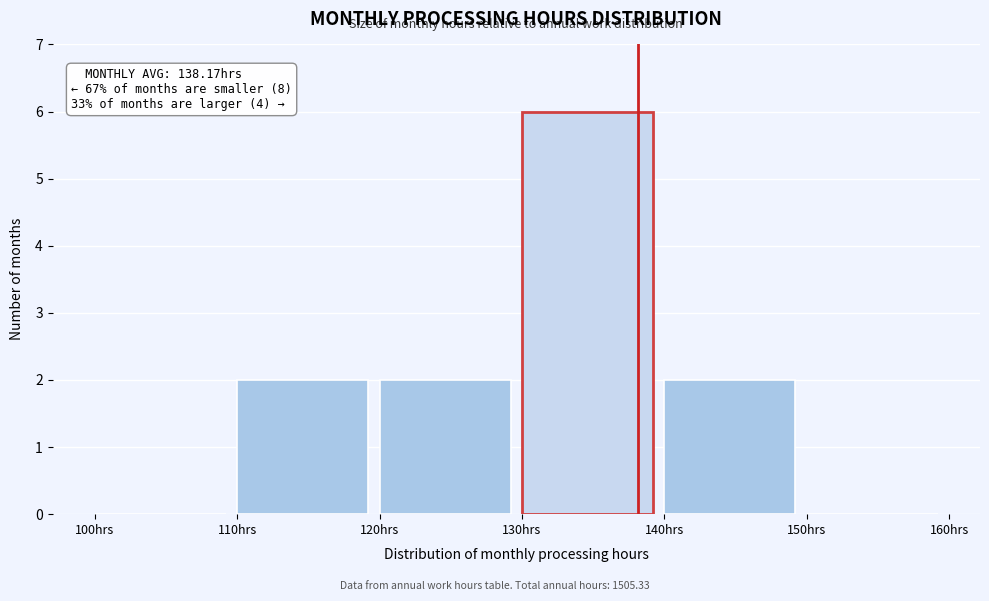

Which range on the x-axis has the tallest bar?

130 to 140